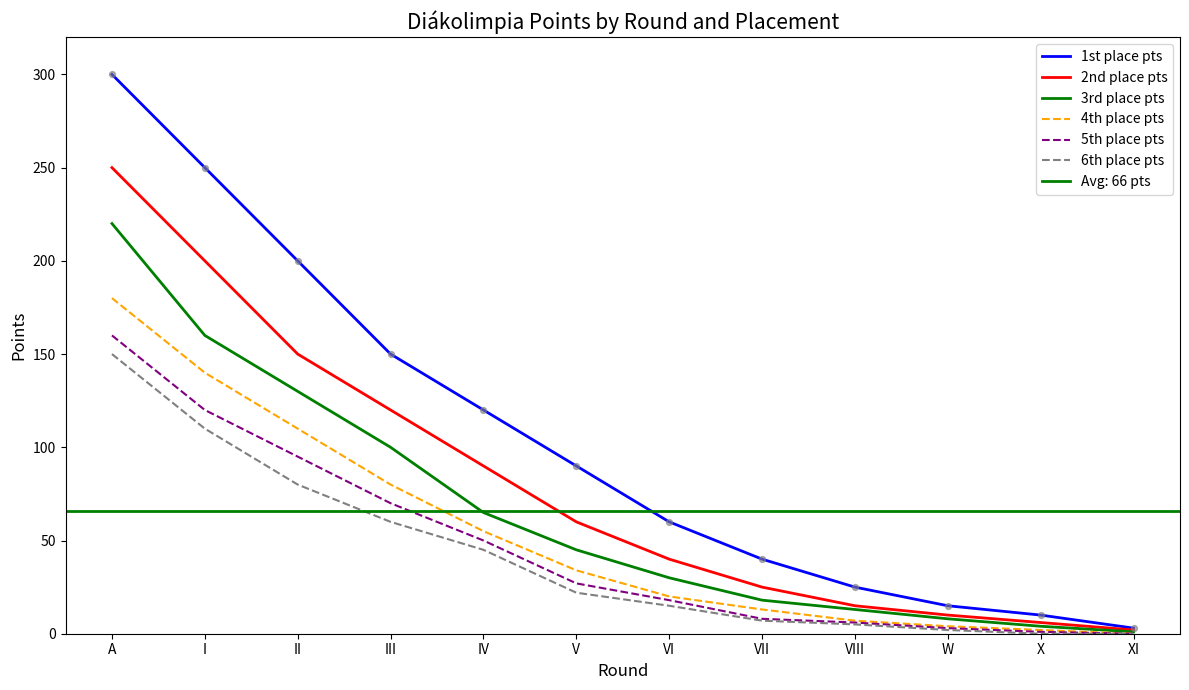

Which series contains the lowest Y value?

4th place pts